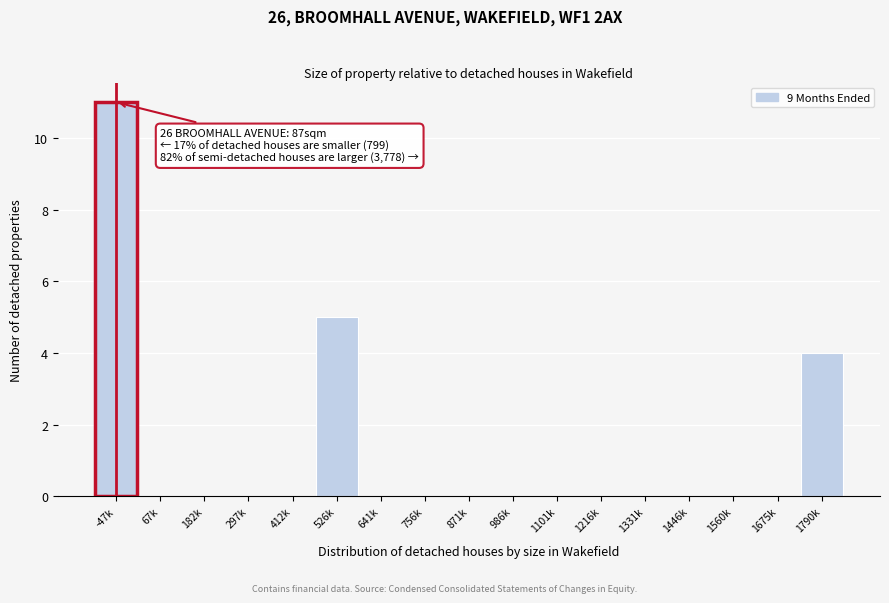

Reading left to right, extract all data points from this chart.

-47k=11	67k=0	182k=0	297k=0	412k=0	526k=5	641k=0	756k=0	871k=0	986k=0	1101k=0	1216k=0	1331k=0	1446k=0	1560k=0	1675k=0	1790k=4